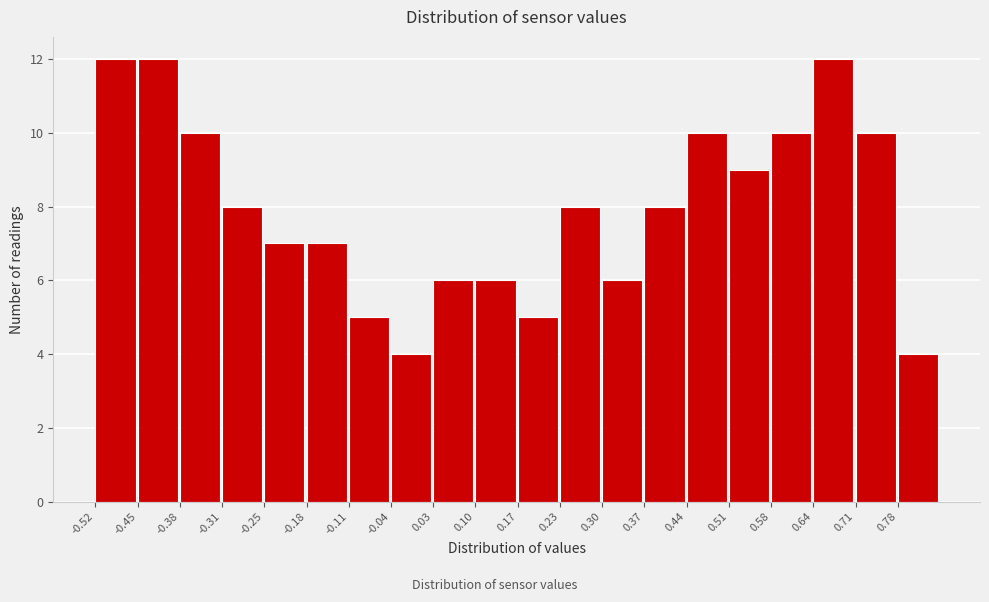

Reading left to right, list every bar in this chart as the range it spans on the x-axis followed by its height. Neither the bar edges nor the heights are printed on the chart, so give them approximately, as read against the axes.

-0.52 to -0.45: 12
-0.45 to -0.38: 12
-0.38 to -0.31: 10
-0.31 to -0.25: 8
-0.25 to -0.18: 7
-0.18 to -0.11: 7
-0.11 to -0.04: 5
-0.04 to 0.03: 4
0.03 to 0.10: 6
0.10 to 0.17: 6
0.17 to 0.23: 5
0.23 to 0.30: 8
0.30 to 0.37: 6
0.37 to 0.44: 8
0.44 to 0.51: 10
0.51 to 0.58: 9
0.58 to 0.64: 10
0.64 to 0.71: 12
0.71 to 0.78: 10
0.78 to 0.85: 4